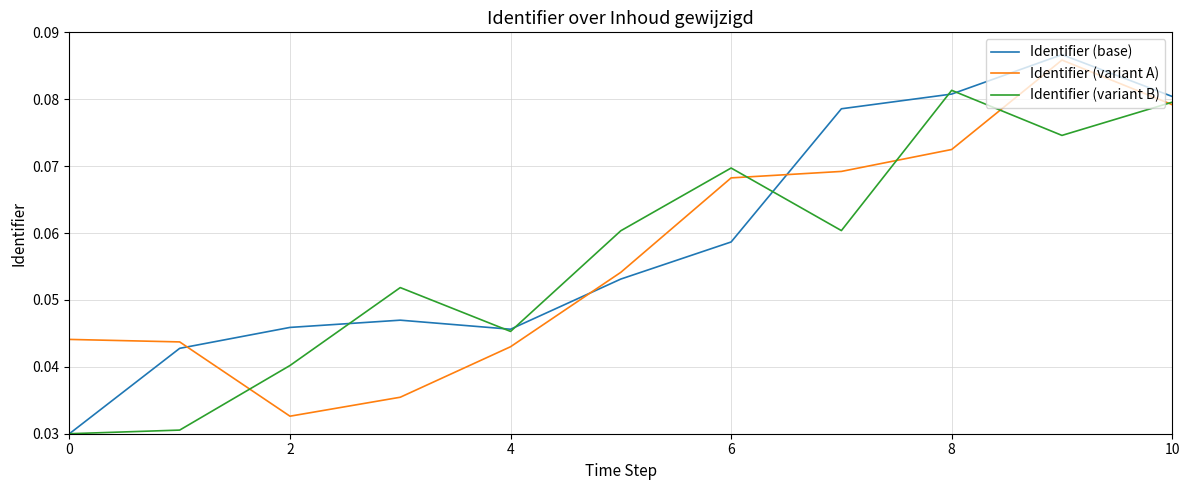

How many Identifier (variant A) values are between 0 and 1?

11